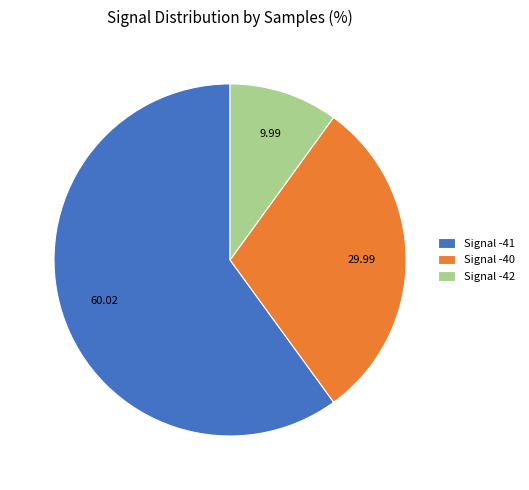

Which slice is the smallest?

Signal -42